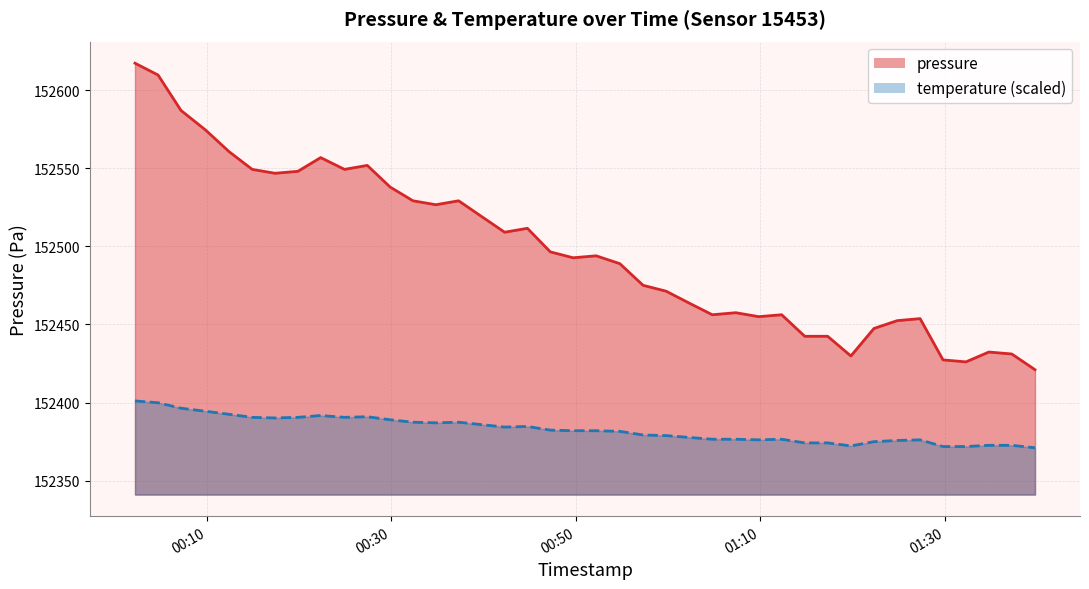

True or false: temperature and pressure cross at least once.

False